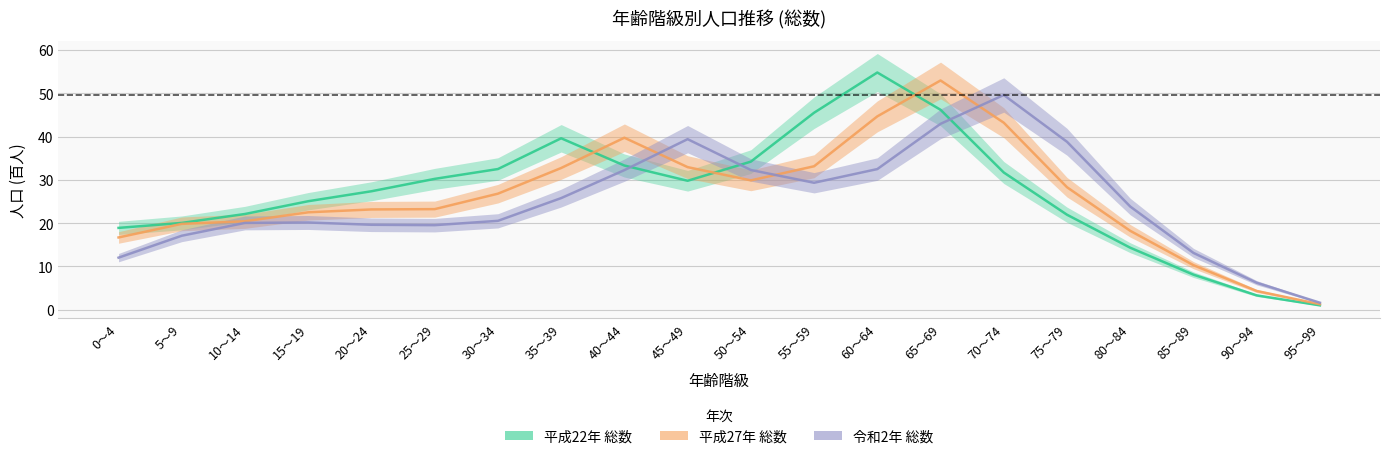

Rank the series by their maximum value, from highest to lowest.

平成22年 総数, 平成27年 総数, 令和2年 総数